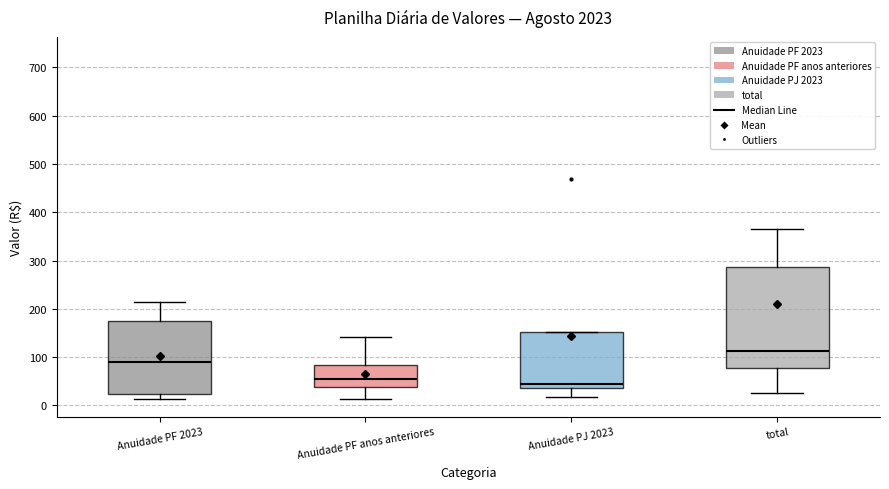

Comparing the boxes themselves (not the whiskers), which one is the tallest?

total